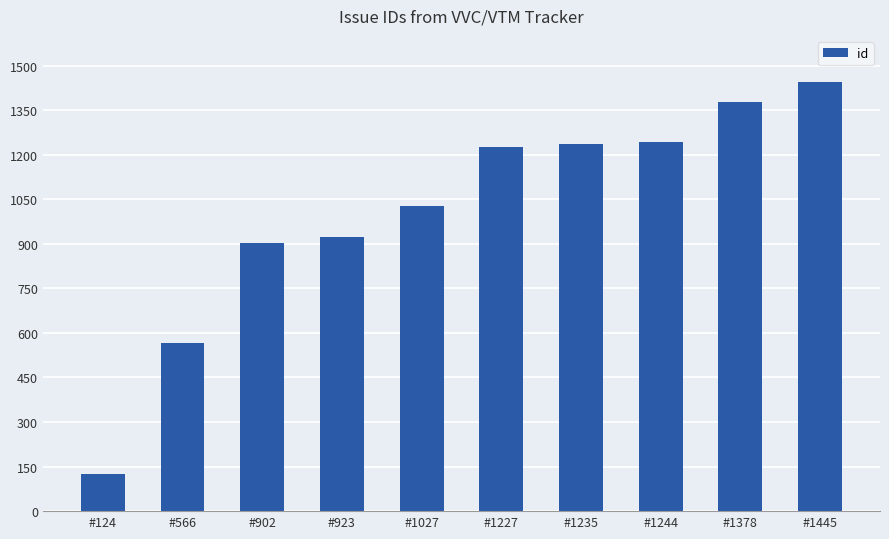

What is the maximum value shown in the chart?

1445